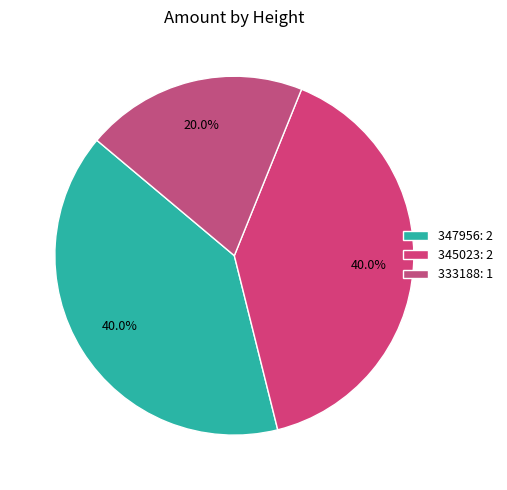

What percentage is the 345023 slice, to the nearest percent?

40%